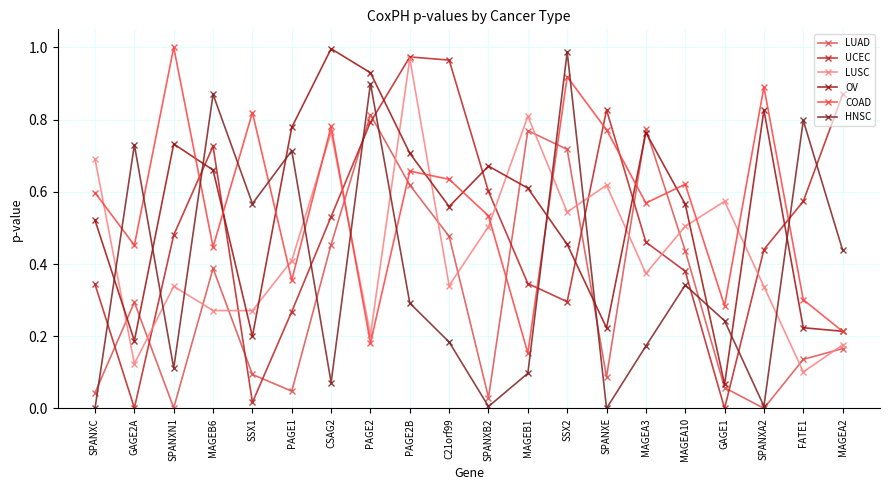

Reading left to right, list all the values displayed in this chart.

LUAD: 0.0	0.3	0.0	0.4	0.1	0.0	0.5	0.8	0.6	0.5	0.0	0.8	0.7	0.1	0.8	0.4	0.1	0.0	0.1	0.2
UCEC: 0.3	0.0	0.5	0.7	0.0	0.3	0.5	0.8	1.0	1.0	0.6	0.3	0.3	0.8	0.5	0.4	0.0	0.4	0.6	0.9
LUSC: 0.7	0.1	0.3	0.3	0.3	0.4	0.8	0.2	1.0	0.3	0.5	0.8	0.5	0.6	0.4	0.5	0.6	0.3	0.1	0.2
OV: 0.5	0.2	0.7	0.7	0.2	0.8	1.0	0.9	0.7	0.6	0.7	0.6	0.5	0.2	0.8	0.6	0.1	0.8	0.2	0.2
COAD: 0.6	0.5	1.0	0.4	0.8	0.4	0.8	0.2	0.7	0.6	0.5	0.2	0.9	0.8	0.6	0.6	0.3	0.9	0.3	0.2
HNSC: 0.0	0.7	0.1	0.9	0.6	0.7	0.1	0.9	0.3	0.2	0.0	0.1	1.0	0.0	0.2	0.3	0.2	0.0	0.8	0.4